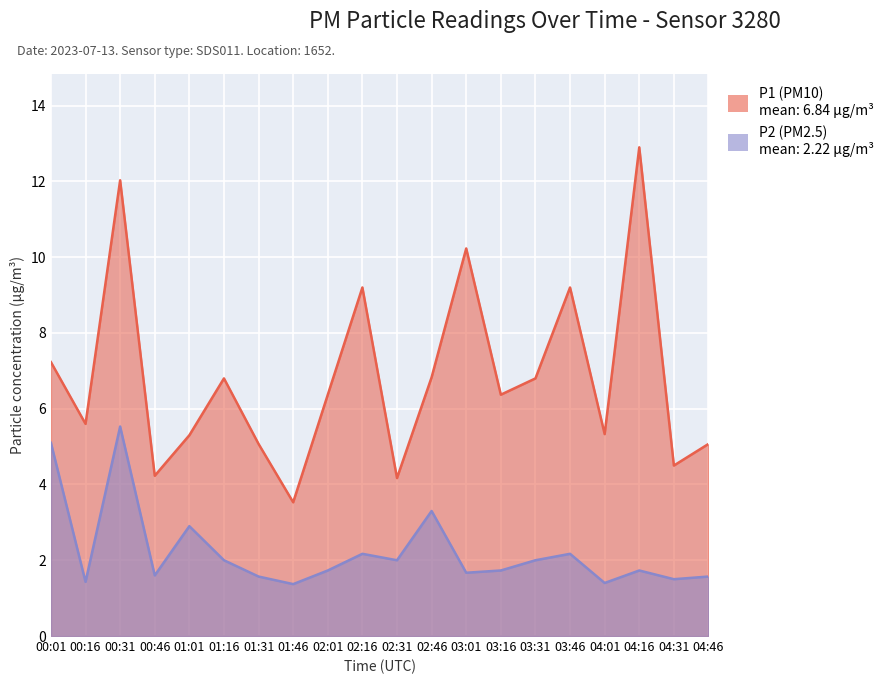

What is the label of the 12th point from the right?

02:01